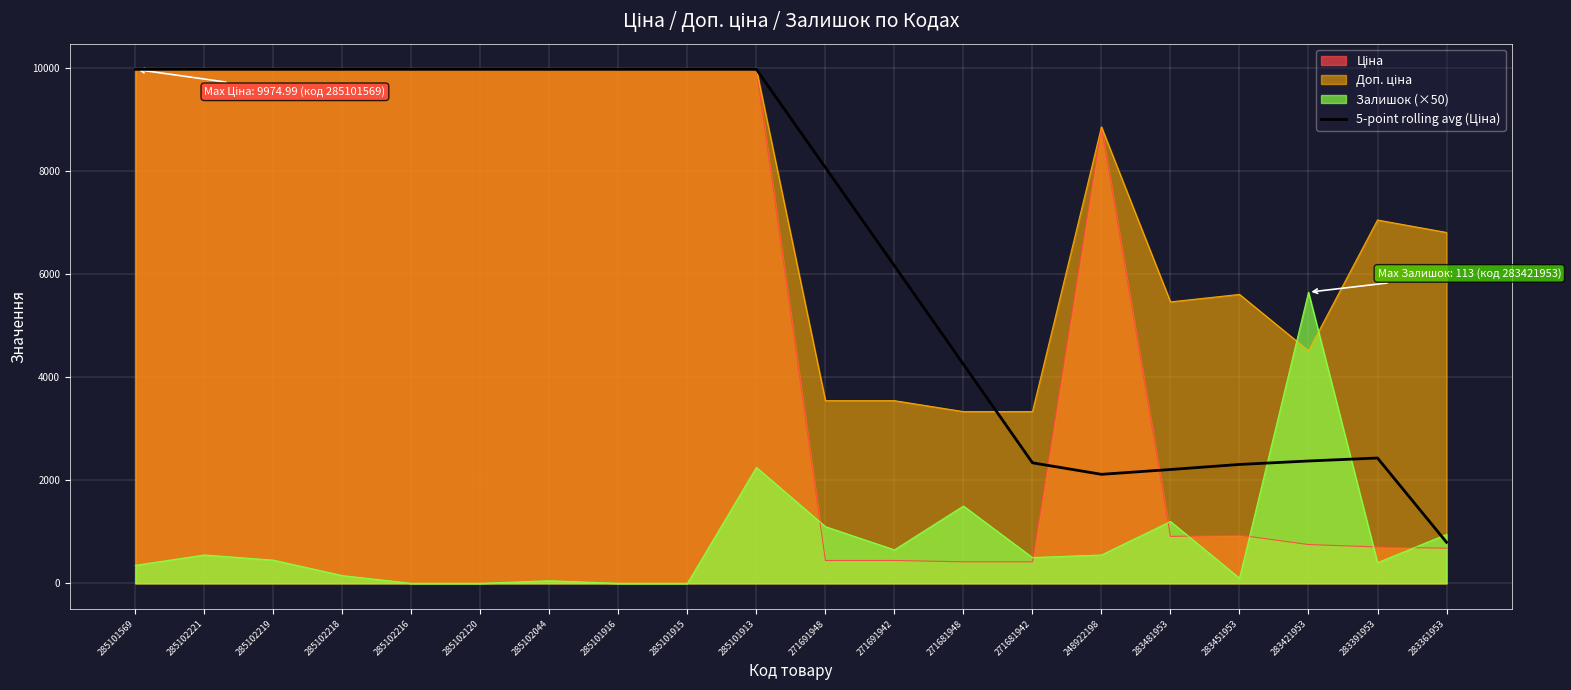

Does the chart display data point markers on the line(s)?

No